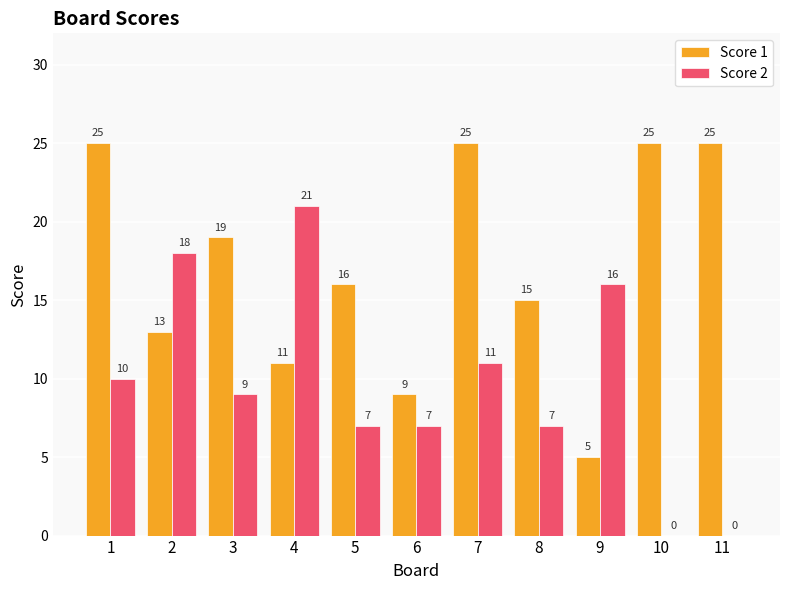

At which label is Score 1 closest to 15?

8